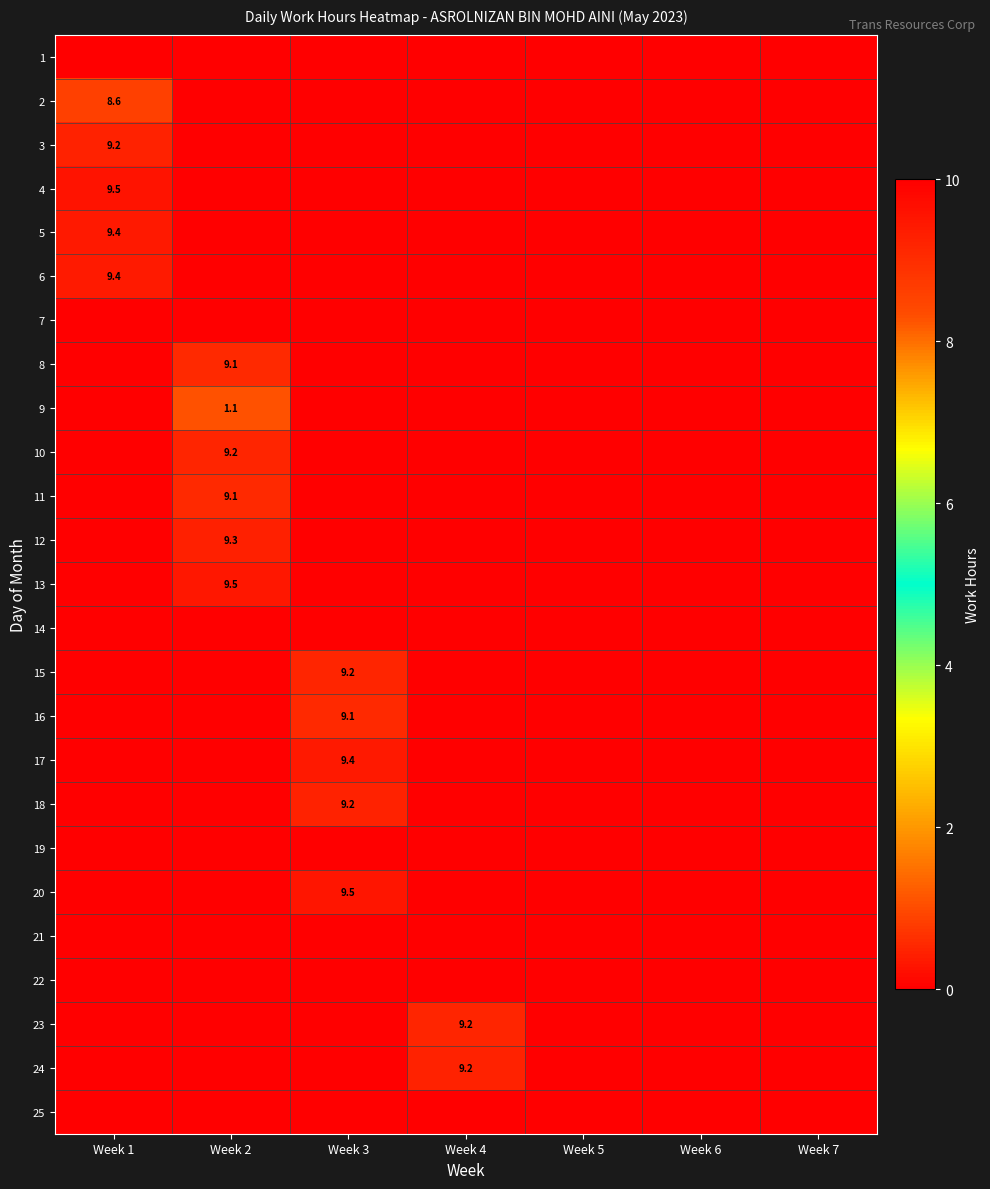

At Week 4, list the series in order from smallest to largest.

1, 2, 3, 4, 5, 6, 7, 8, 9, 10, 11, 12, 13, 14, 15, 16, 17, 18, 19, 20, 21, 22, 25, 23, 24